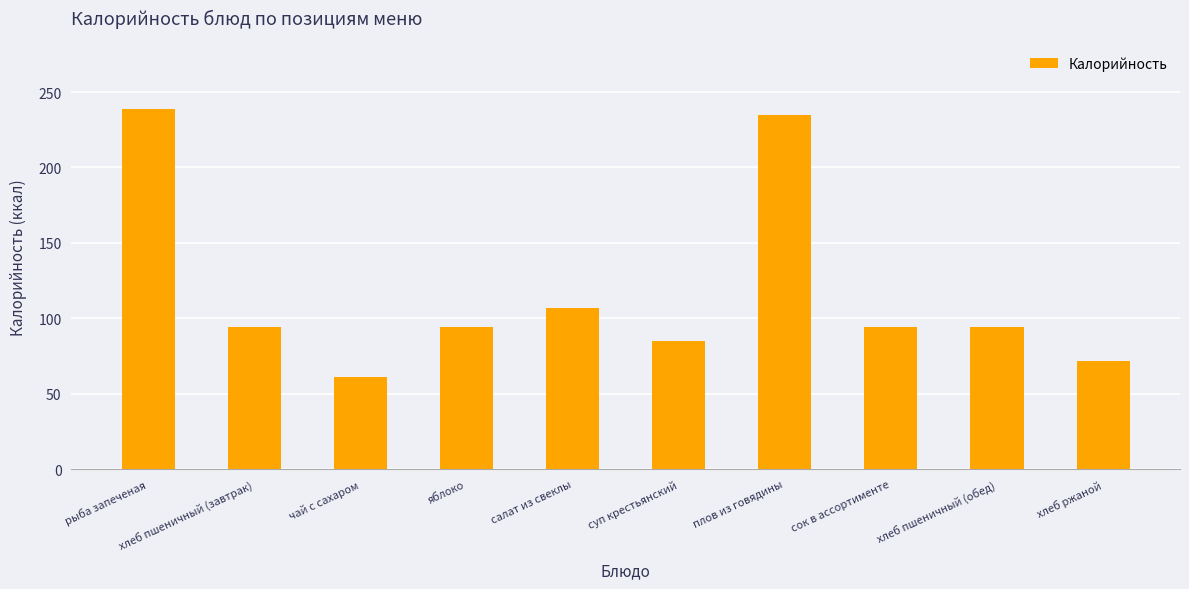

True or false: the data shows 235 at плов из говядины.

True